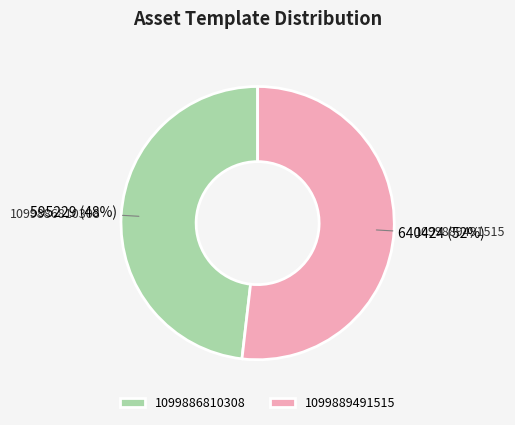

Is there a majority slice in this chart?

Yes